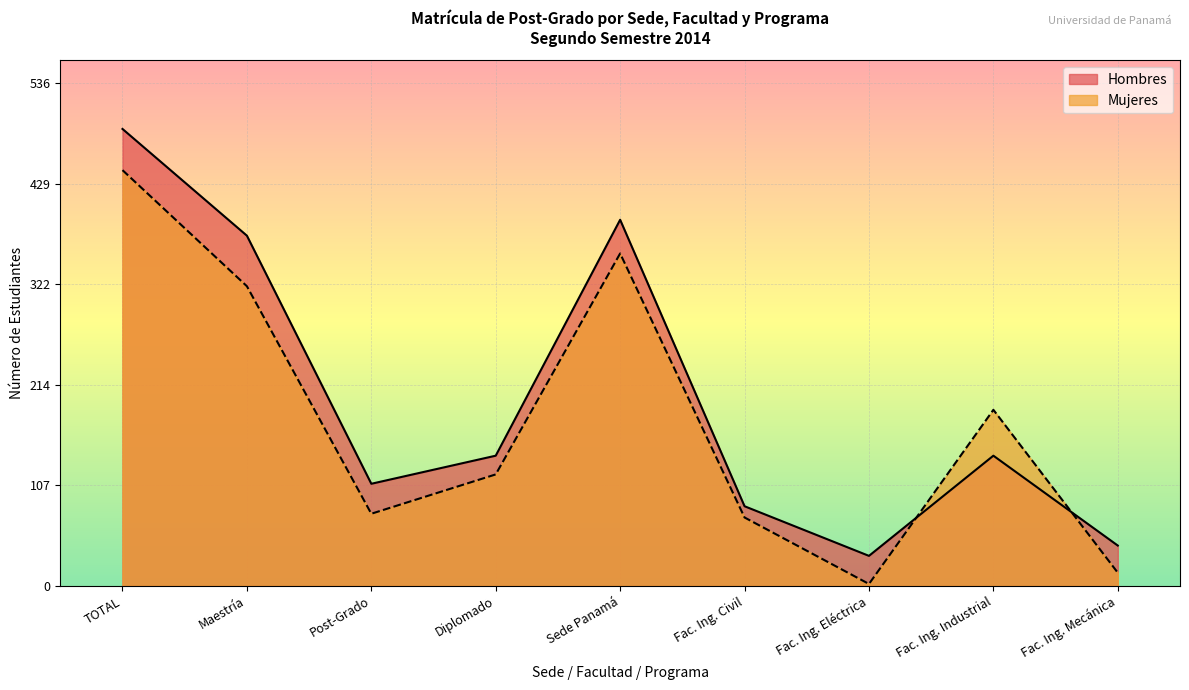

Which category has the lowest value across all series?

Fac. Ing. Eléctrica